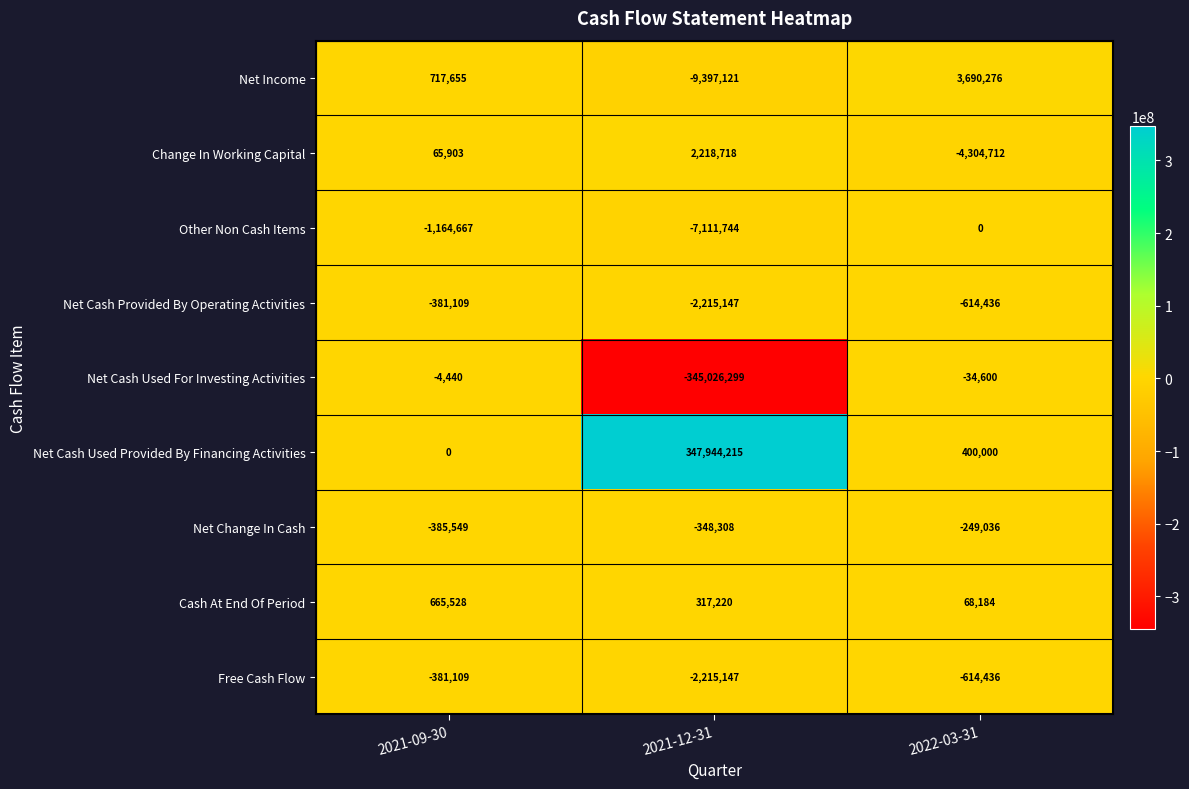

Which series has the widest spread of values?

Net Cash Used Provided By Financing Activities